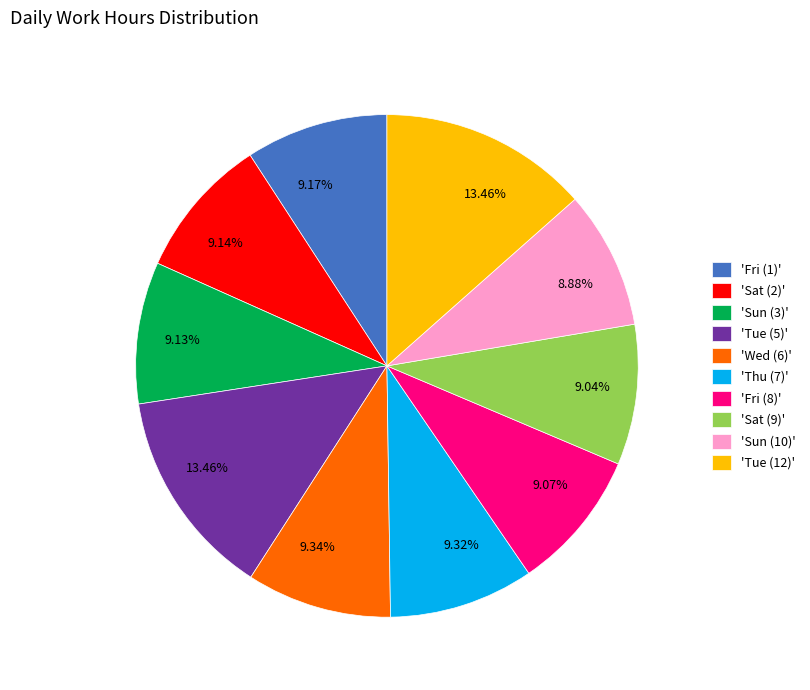

Is the sum of 'Tue (5)' and 'Wed (6)' greater than half?

No